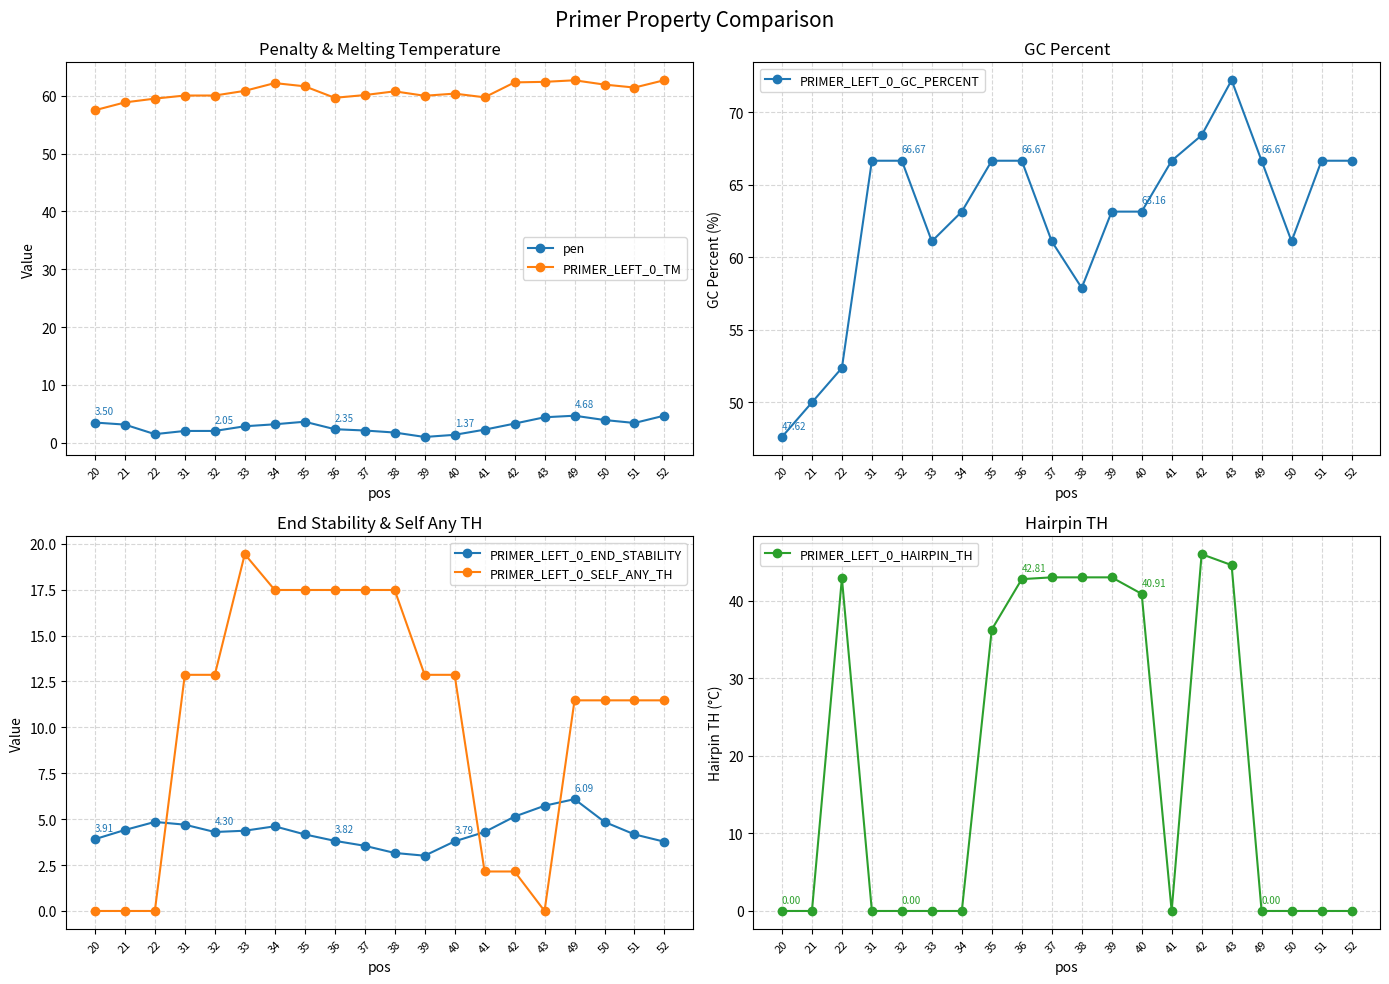

What is the difference between the PRIMER_LEFT_0_TM values at 32 and 50?

1.9